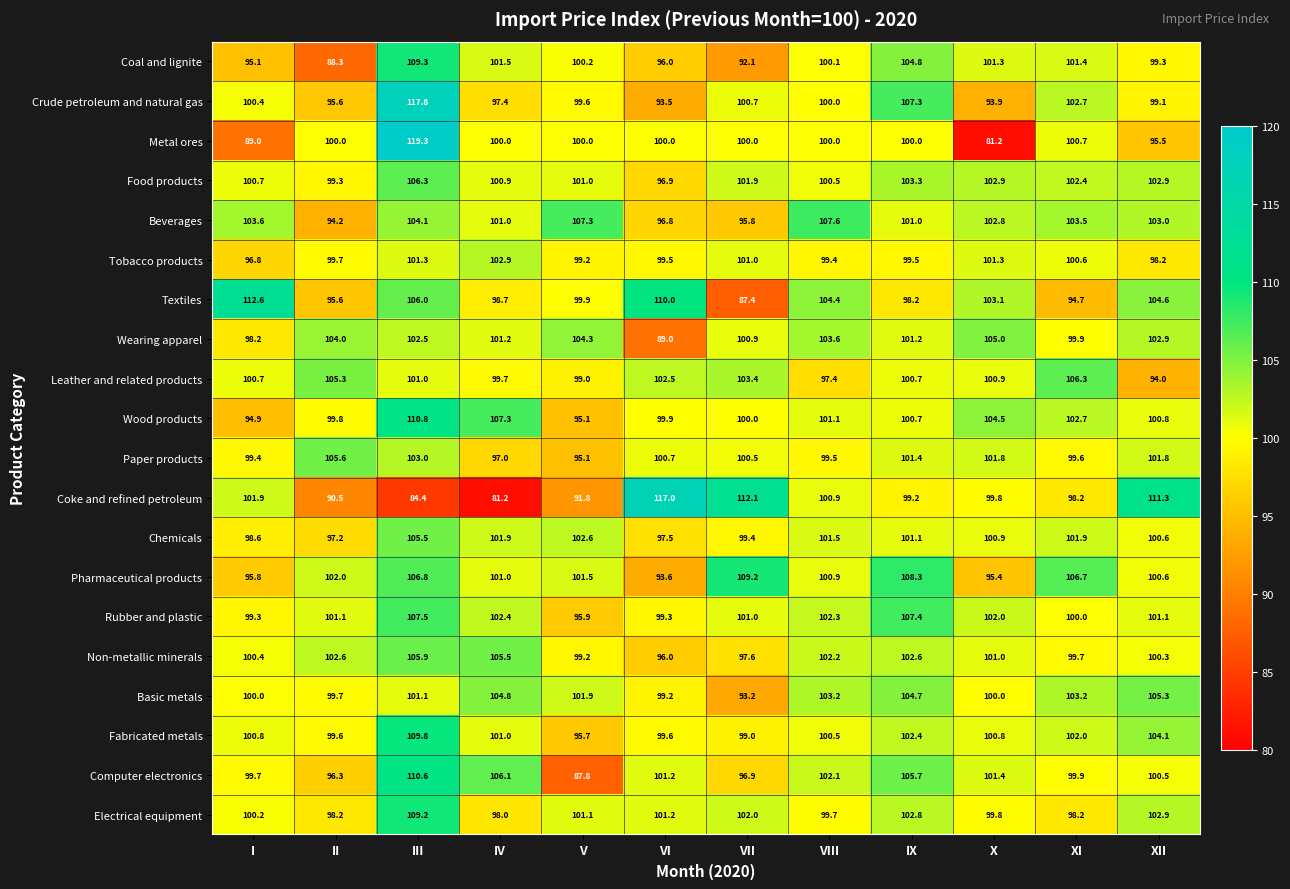

Where does the Leather and related products series first go above 100?

I